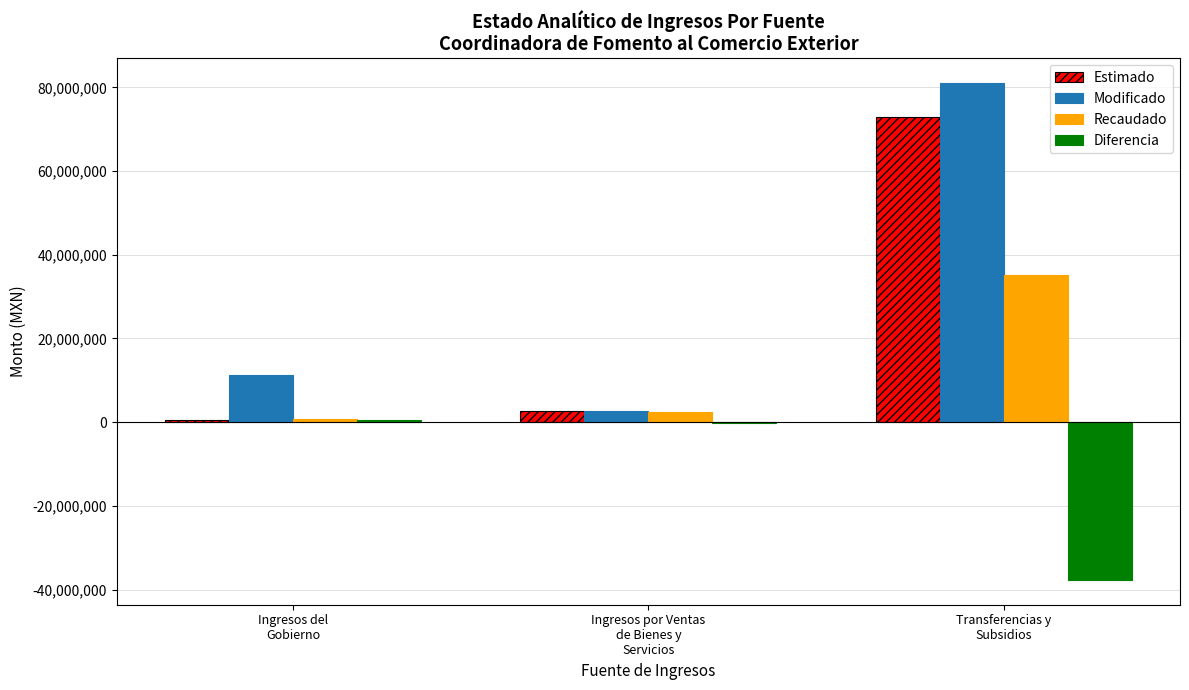

At which category is the sum across all series the highest?

Transferencias y
Subsidios